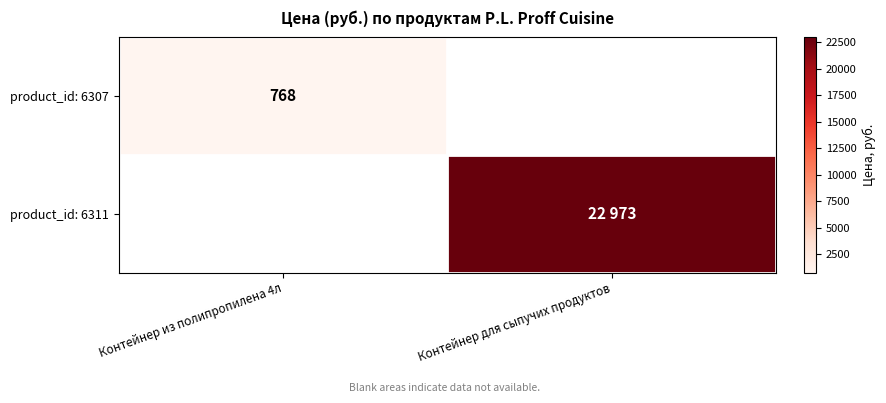

True or false: product_id: 6307 has a value of 768 at Контейнер из полипропилена 4л.

True